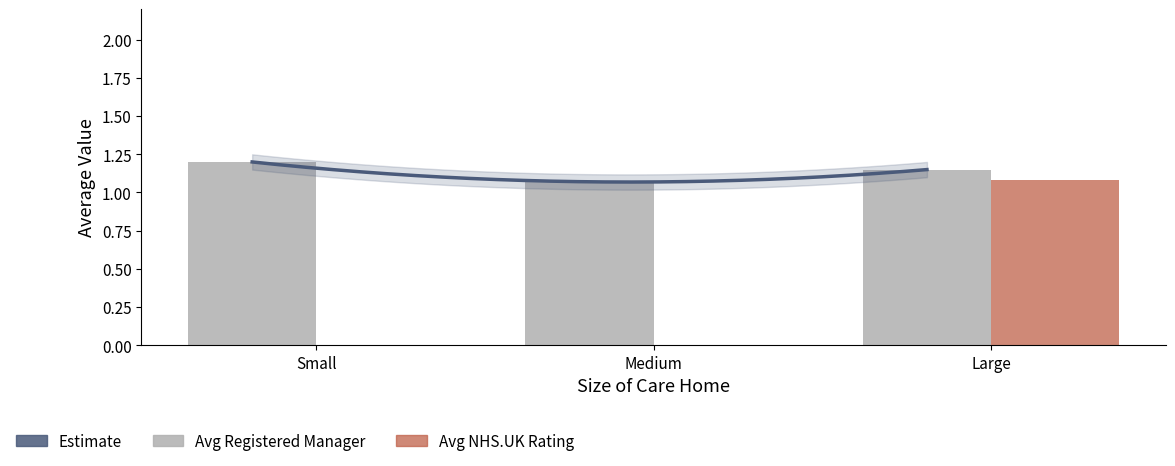

What is the sum of the values at Large and Small?

2.3